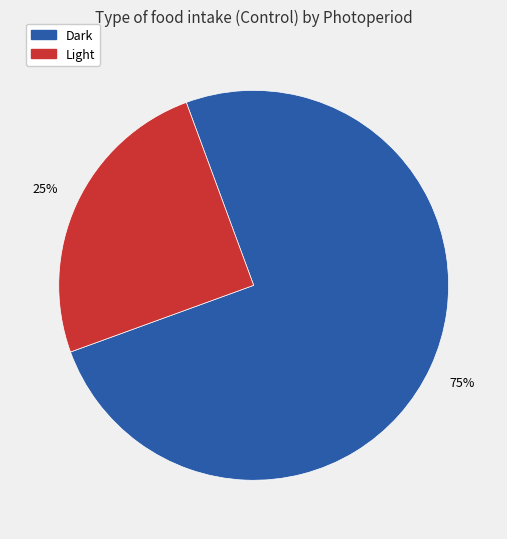

Rank the categories by value from lowest to highest.

Light, Dark